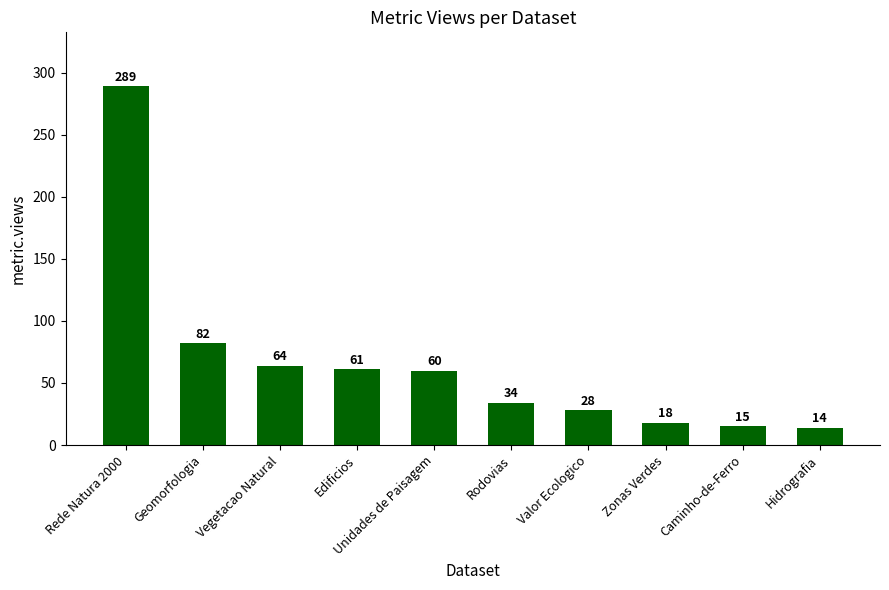

How many values are below 60?

5